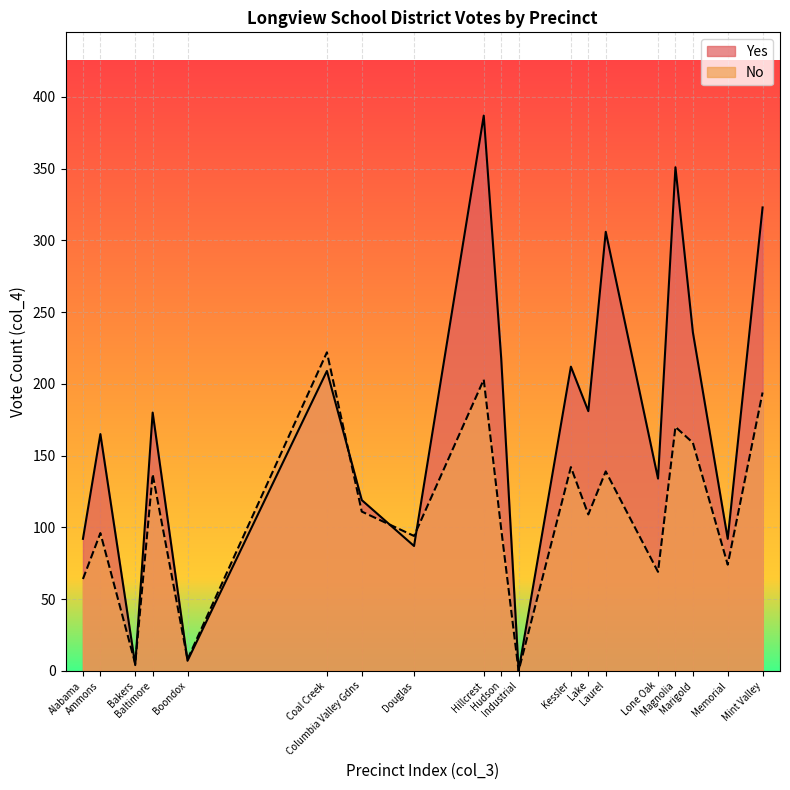

The Yes series shows 209 at Coal Creek. True or false?

True